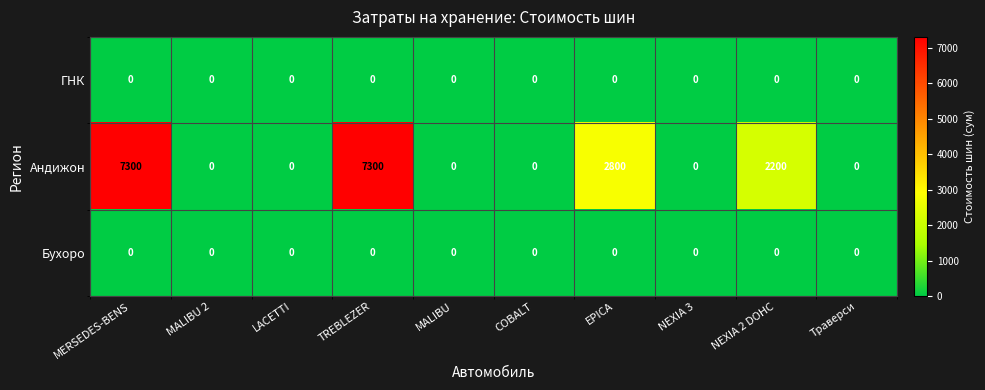

What is the greatest value displayed?

7300